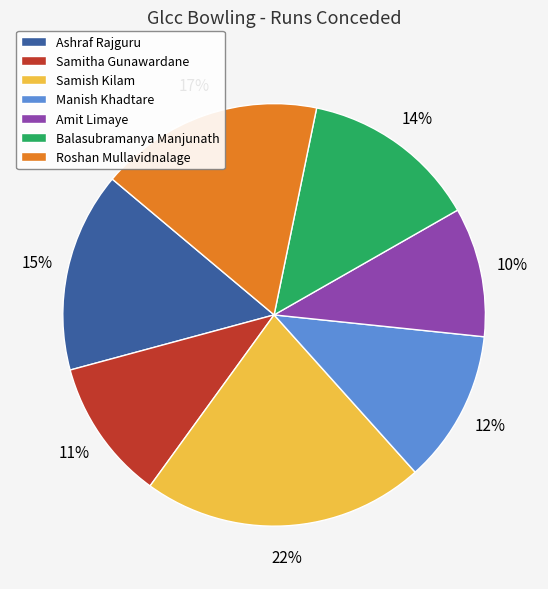

Is the sum of Manish Khadtare and Balasubramanya Manjunath greater than half?

No